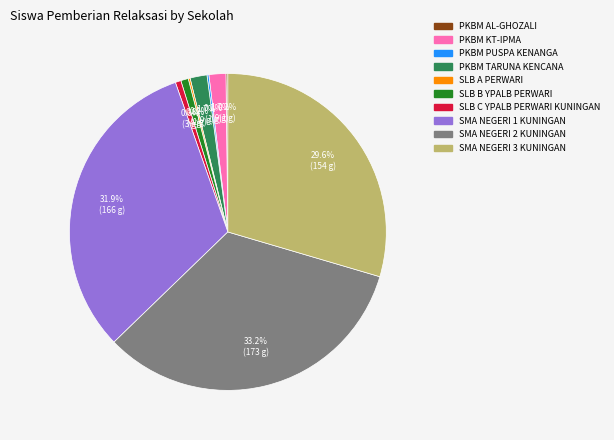

True or false: SLB C YPALB PERWARI KUNINGAN accounts for 11% of the total.

False